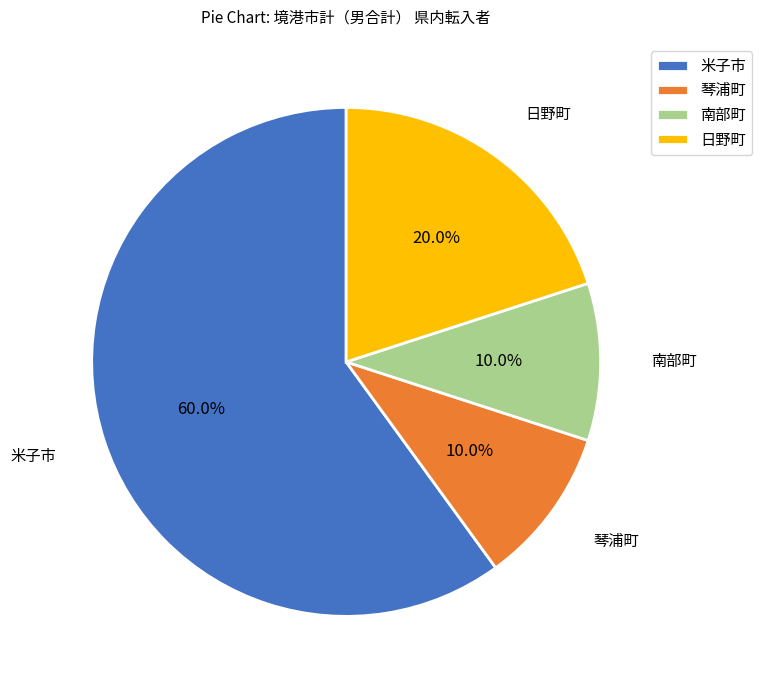

To the nearest percent, what is the average slice percentage?

25%